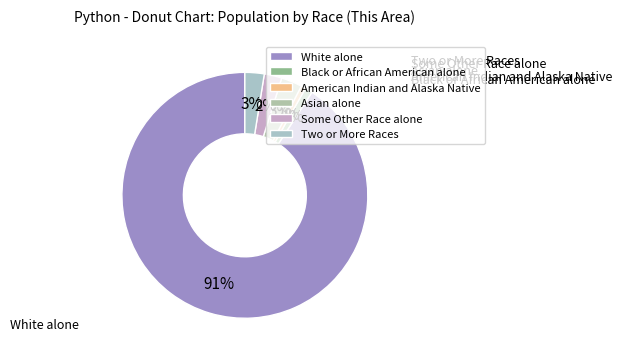

To the nearest percent, what percentage of the pie is White alone?

91%